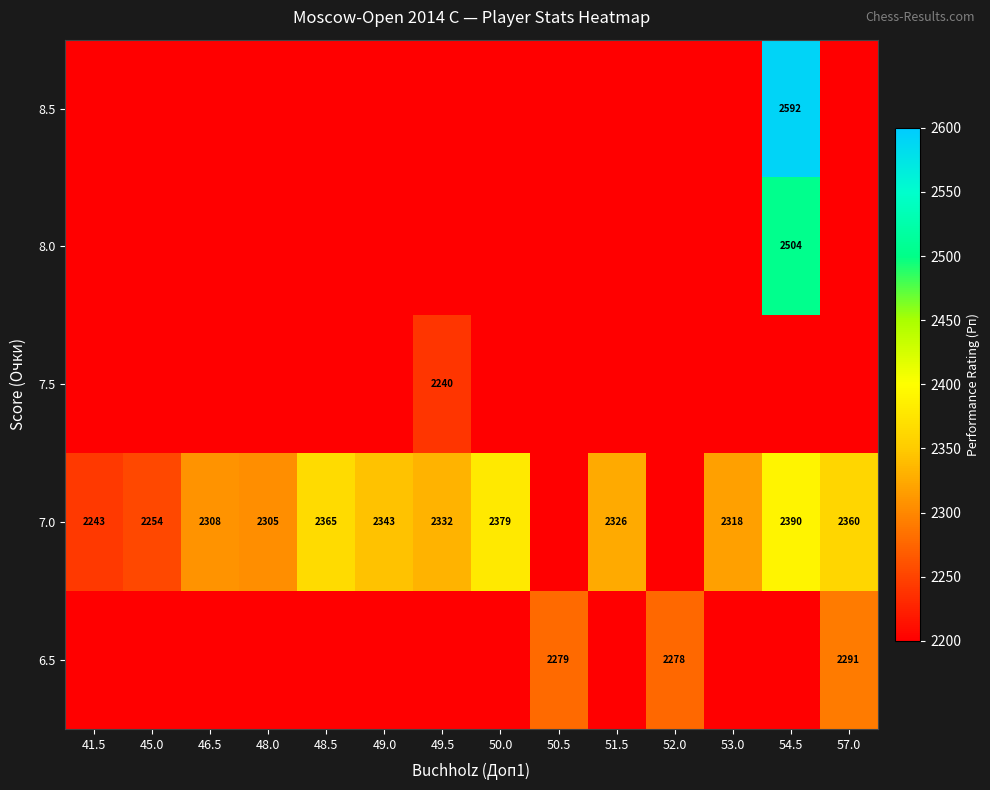

How many series are shown in this chart?

5